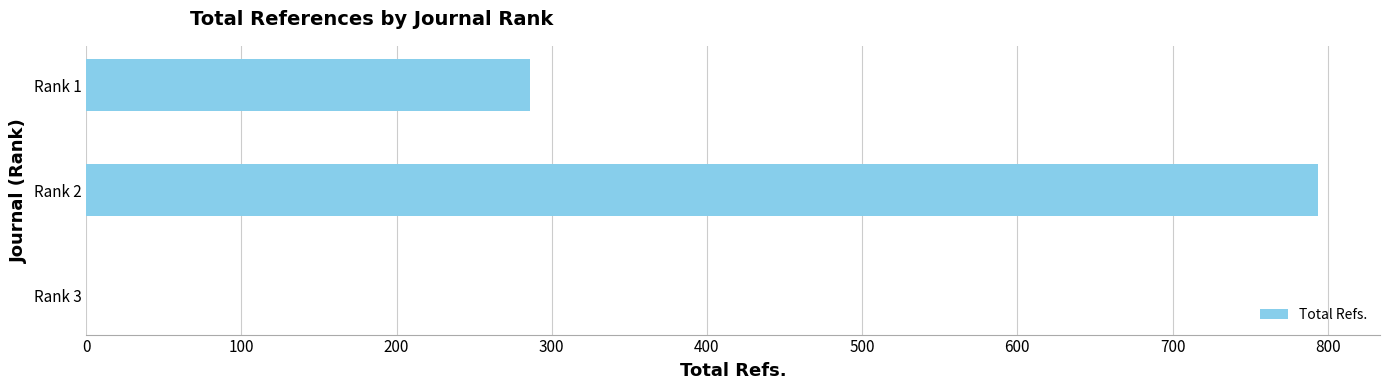

What is the change in value from Rank 1 to Rank 2?

+508